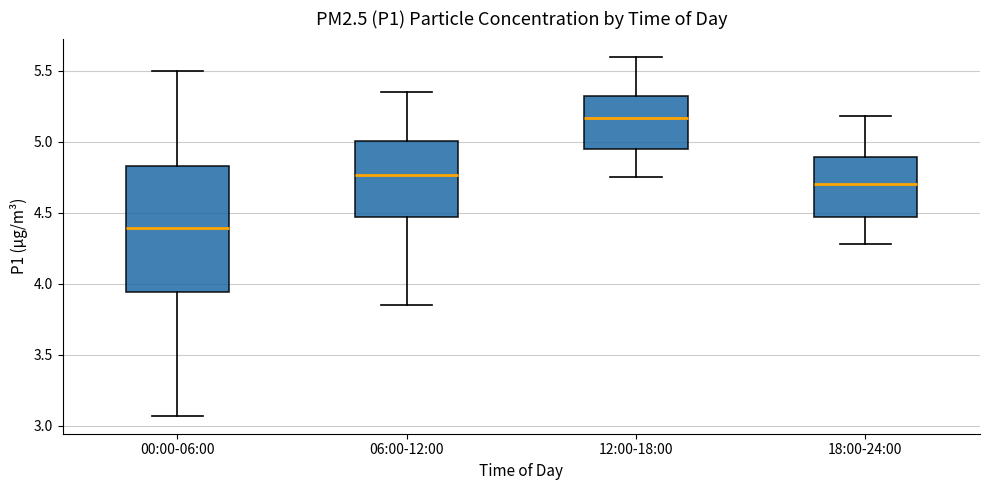

Reading left to right, read every box against the y-axis: the position of its median line, the range the box covers, and the ends of its whiskers. The values are not printed on the chart, so give them approximately, as read against the axis.

00:00-06:00: median 4.40, box 3.95 to 4.85, whiskers 3.05 to 5.50
06:00-12:00: median 4.75, box 4.45 to 5.00, whiskers 3.85 to 5.35
12:00-18:00: median 5.15, box 4.95 to 5.30, whiskers 4.75 to 5.60
18:00-24:00: median 4.70, box 4.45 to 4.90, whiskers 4.30 to 5.20